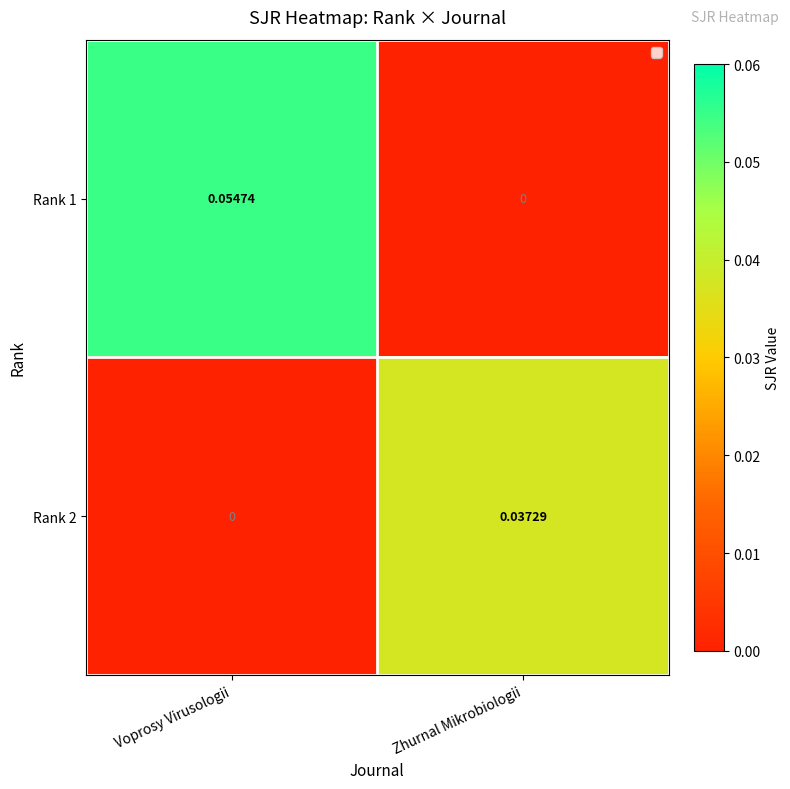

At which label is Rank 2 closest to 0?

Voprosy Virusologii